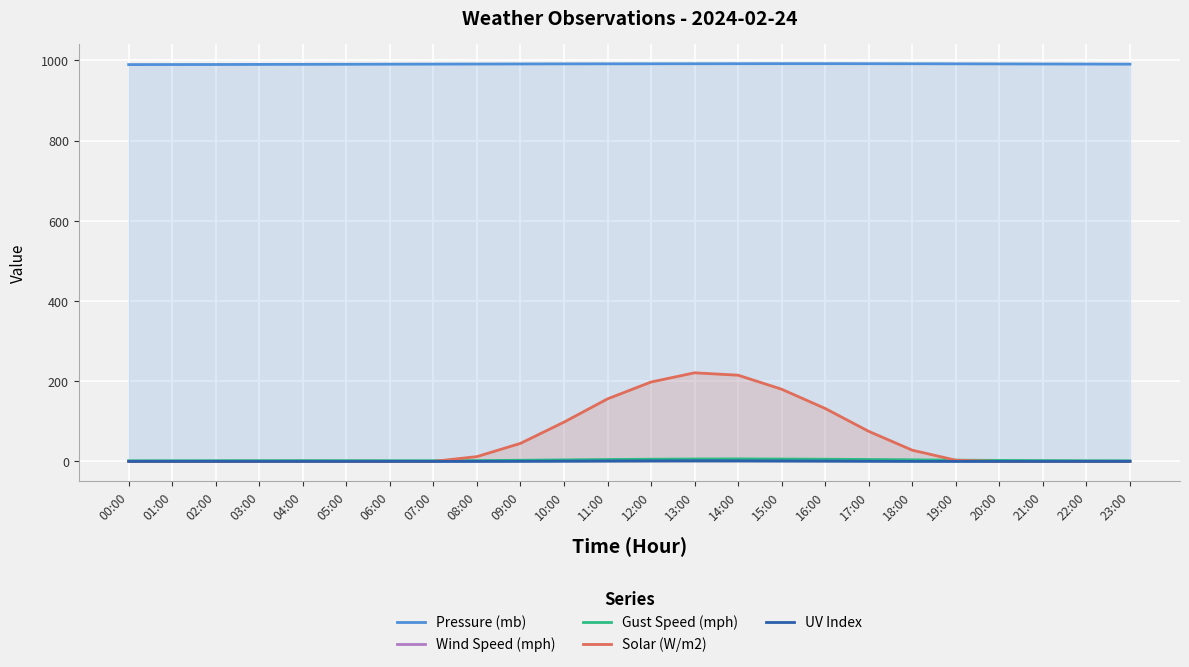

True or false: Gust Speed (mph) and Pressure (mb) intersect in this chart.

False